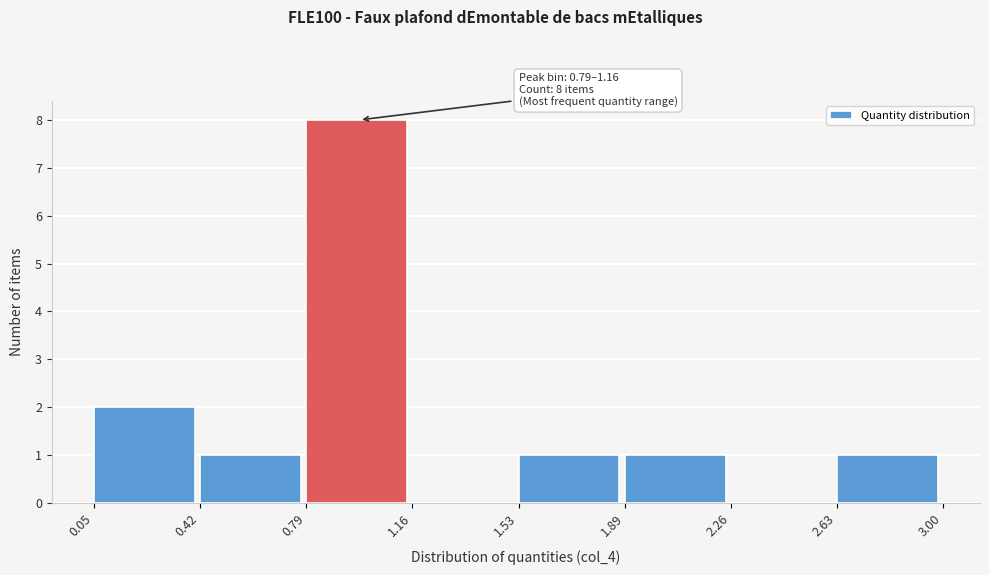

Over which range of the x-axis is the bar tallest?

0.79 to 1.16